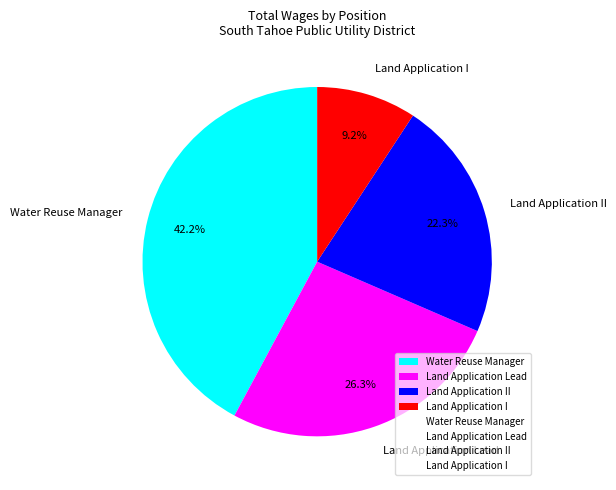

Approximately how many times larger is the value at Water Reuse Manager compared to Land Application I?

4.6